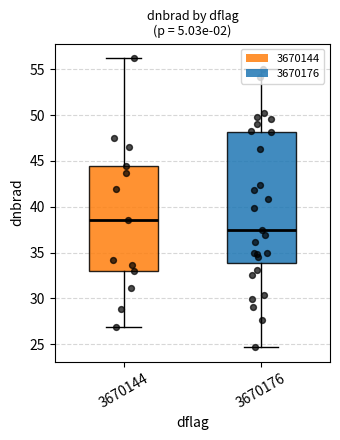

Between 36 and 8, which is larger?

36